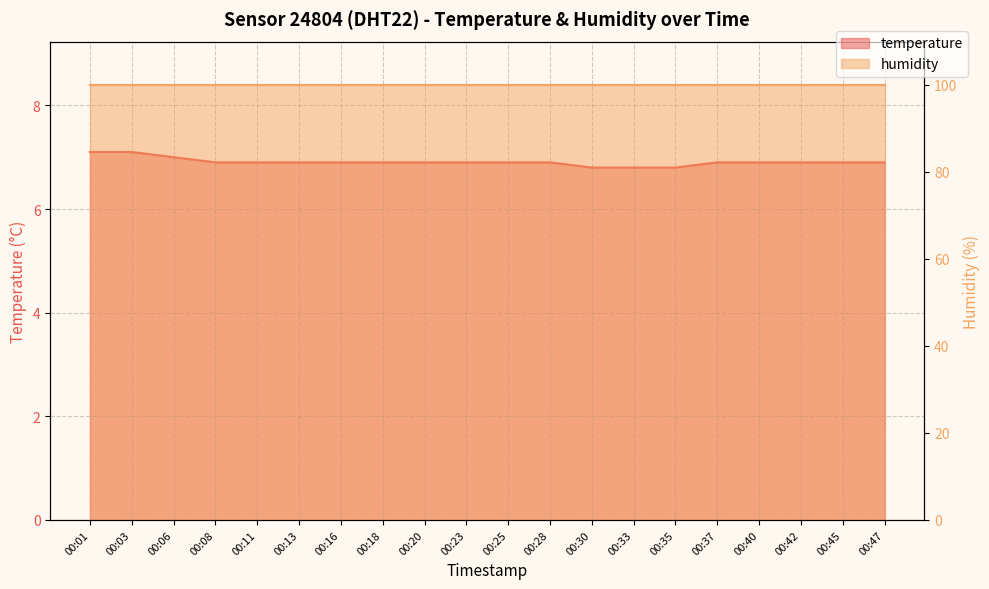

Reading right to left, what are all the values shown in this chart?

6.9	6.9	6.9	6.9	6.9	6.8	6.8	6.8	6.9	6.9	6.9	6.9	6.9	6.9	6.9	6.9	6.9	7.0	7.1	7.1